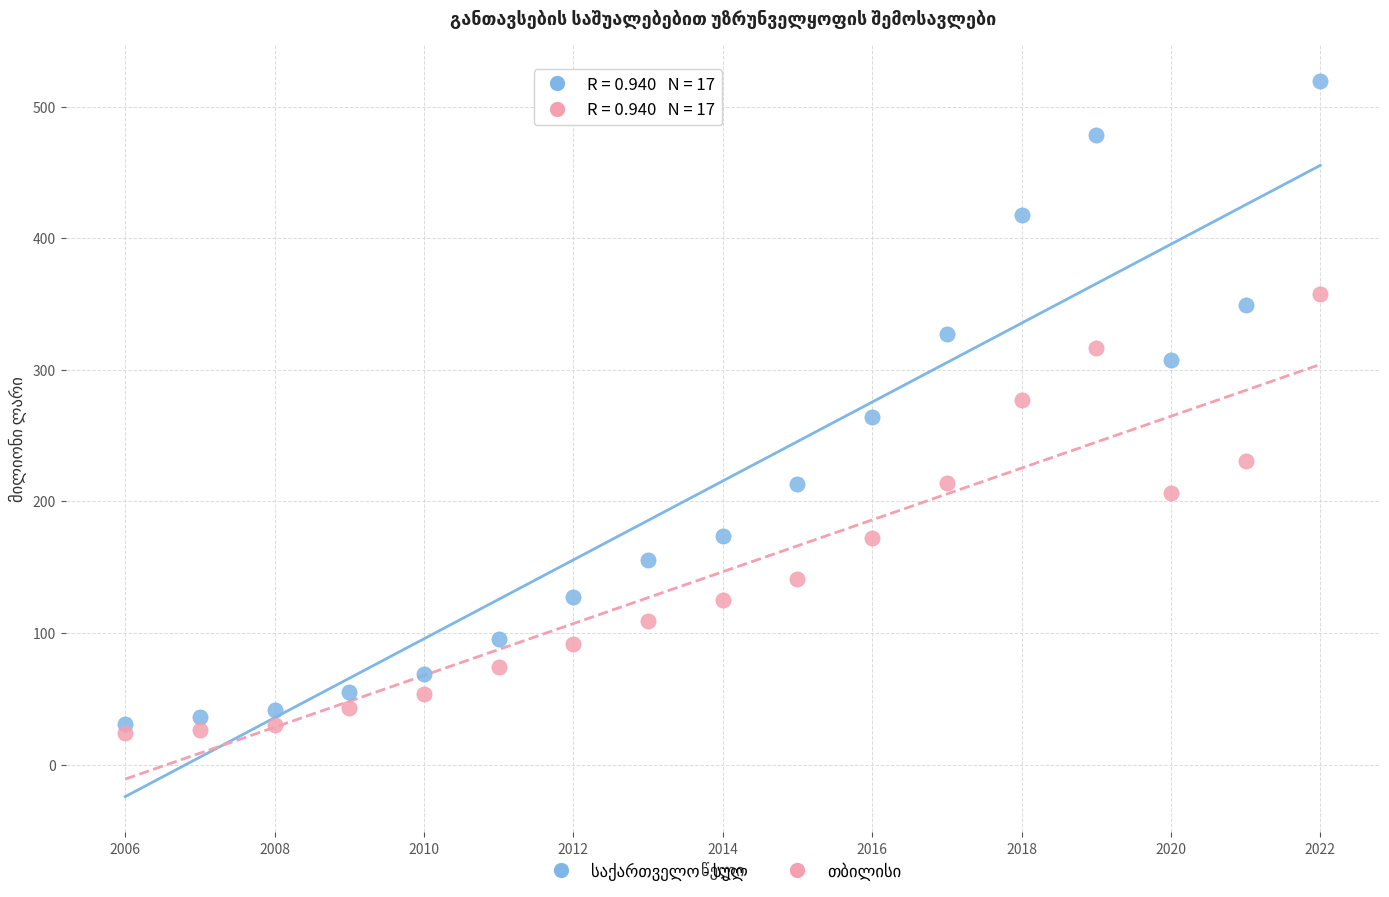

What is the X range (max minus min) for the scatter plot?

16.0